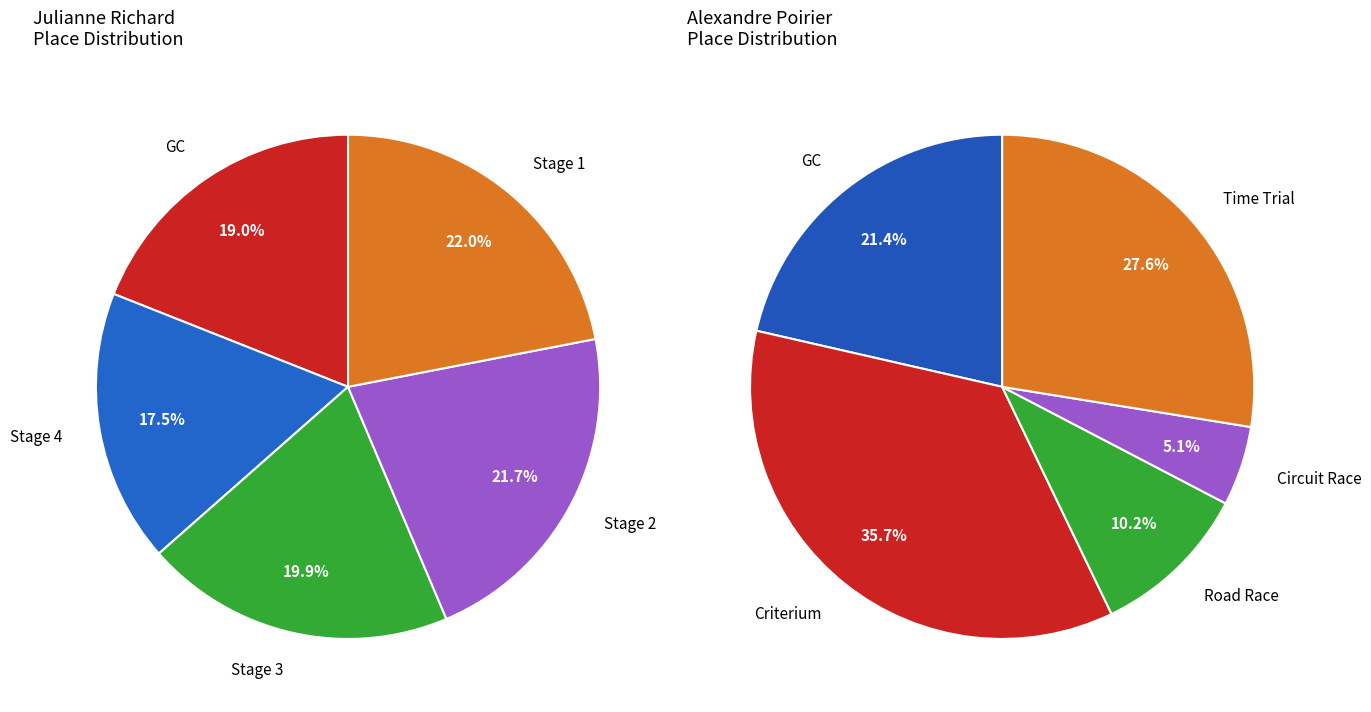

How many slices are in this pie chart?

5